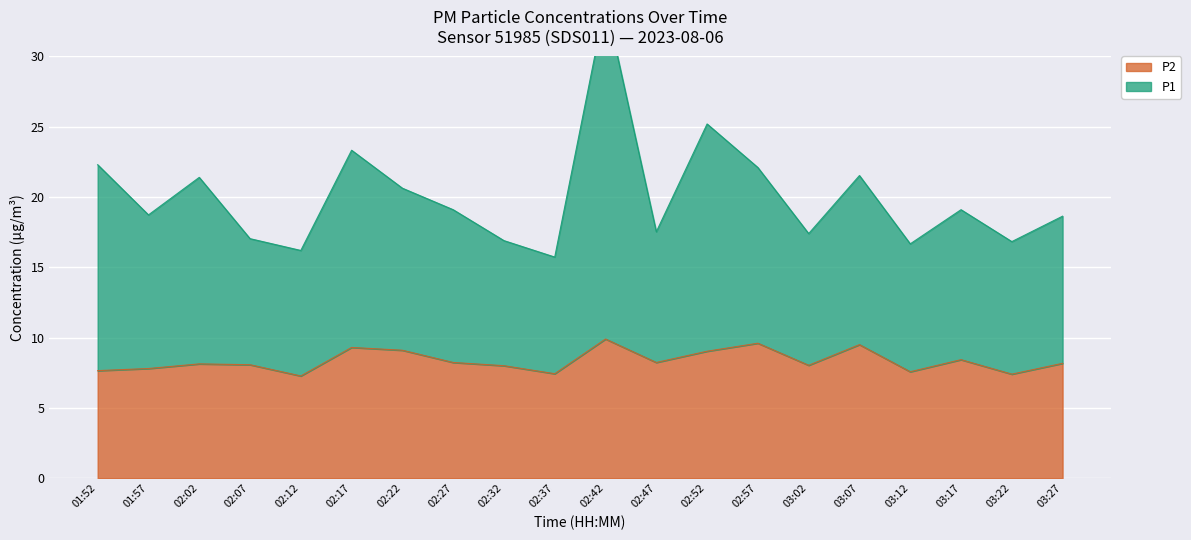

Reading right to left, list all the values displayed in this chart.

P1: 18.6	16.8	19.1	16.7	21.5	17.4	22.1	25.2	17.5	33.9	15.7	16.9	19.1	20.6	23.3	16.2	17.0	21.4	18.7	22.3
P2: 8.2	7.4	8.4	7.6	9.5	8.0	9.6	9.0	8.2	9.9	7.4	8.0	8.2	9.1	9.3	7.3	8.1	8.1	7.8	7.7